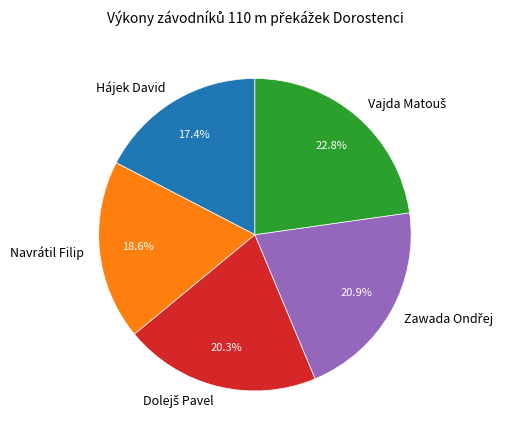

To the nearest percent, what portion does Hájek David represent?

17%